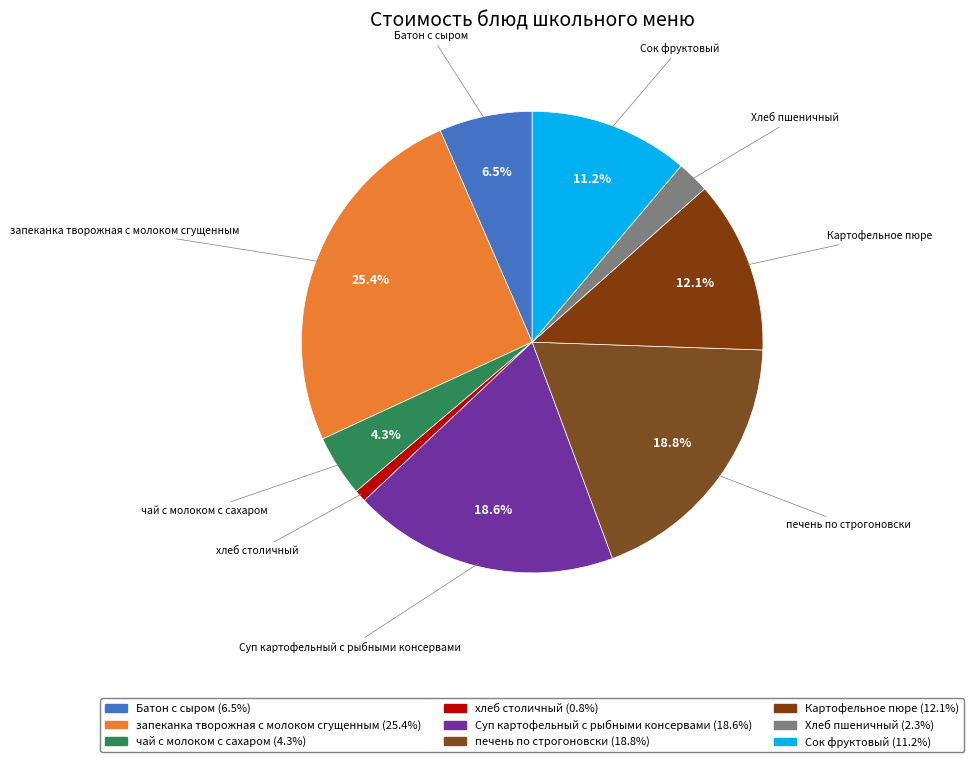

Approximately how many times larger is the value at Картофельное пюре compared to печень по строгоновски?

0.6